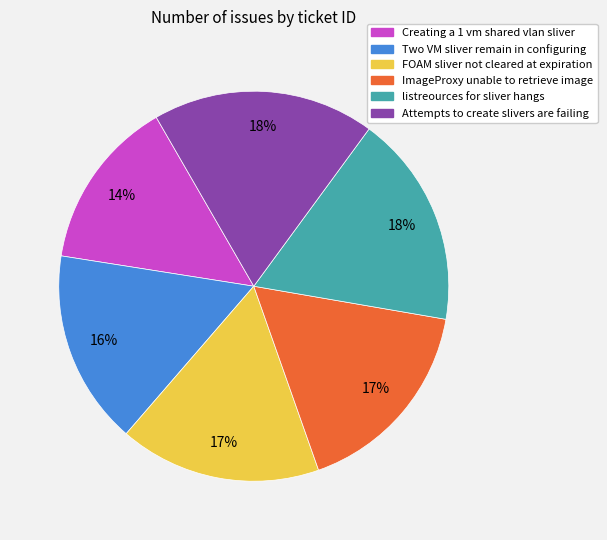

Does Two VM sliver remain in configuring account for over 50% of the chart?

No